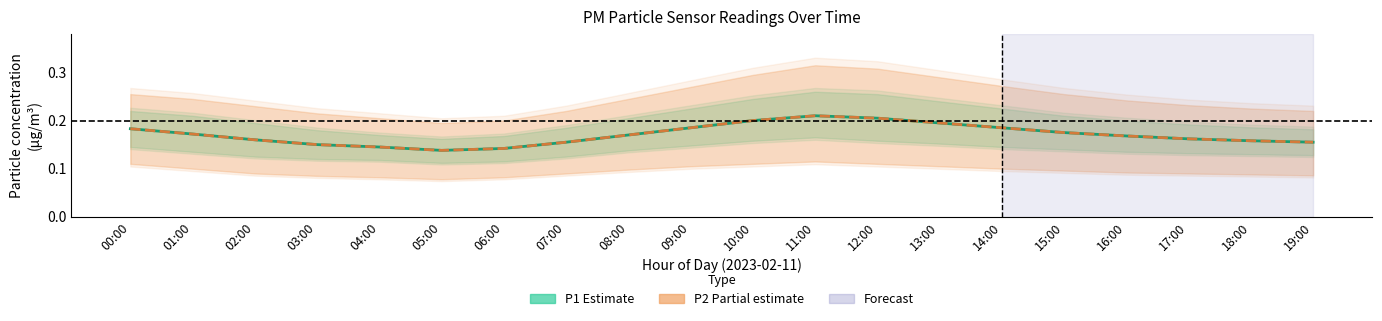

What is the highest value of the P2 (Partial estimate) series?

0.2